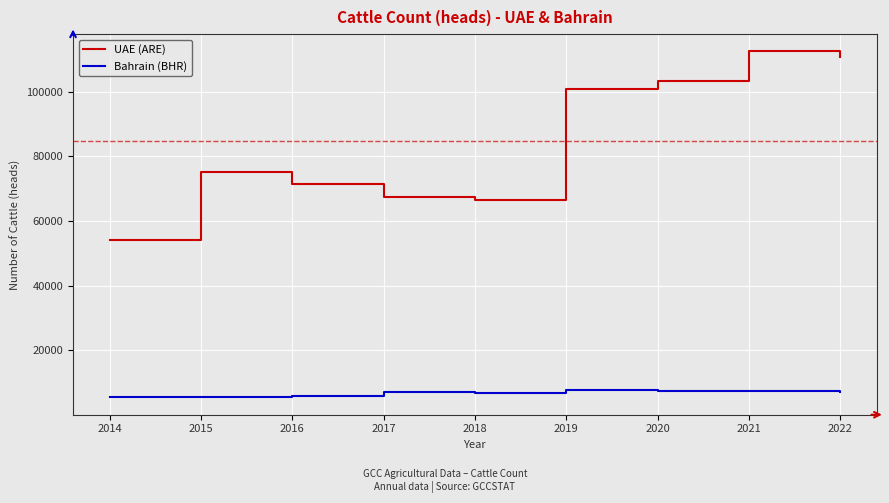

True or false: Bahrain (BHR) and UAE (ARE) cross at least once.

False